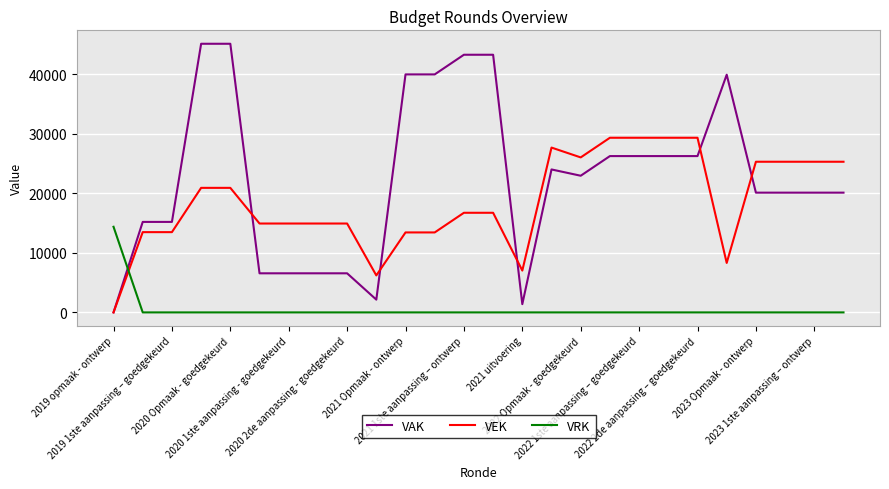

List the series in order of their overall mean, lowest first.

VRK, VEK, VAK